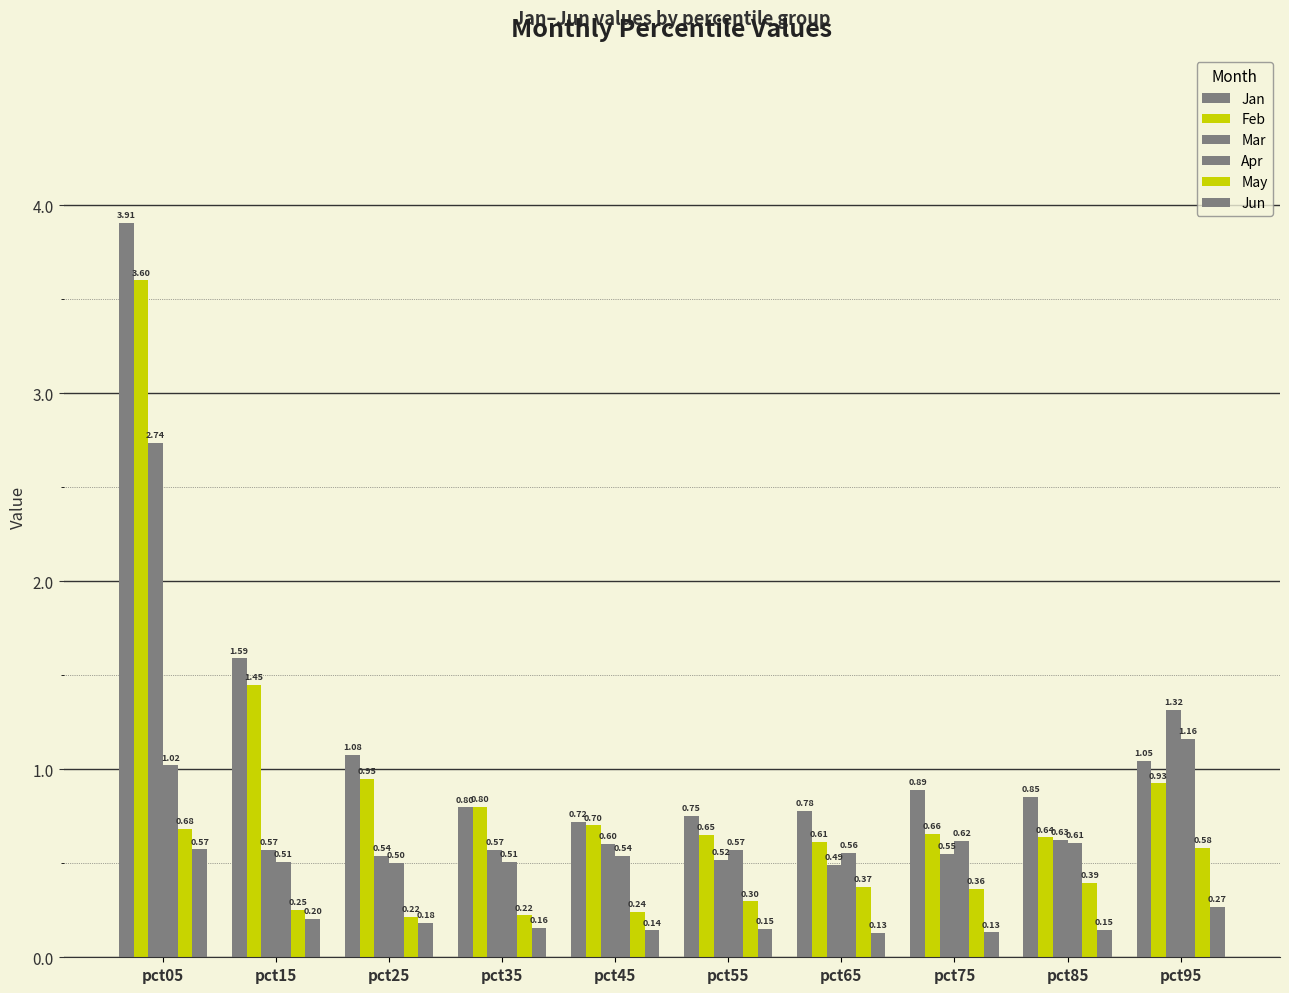

At which label does Jan reach its minimum?

pct45